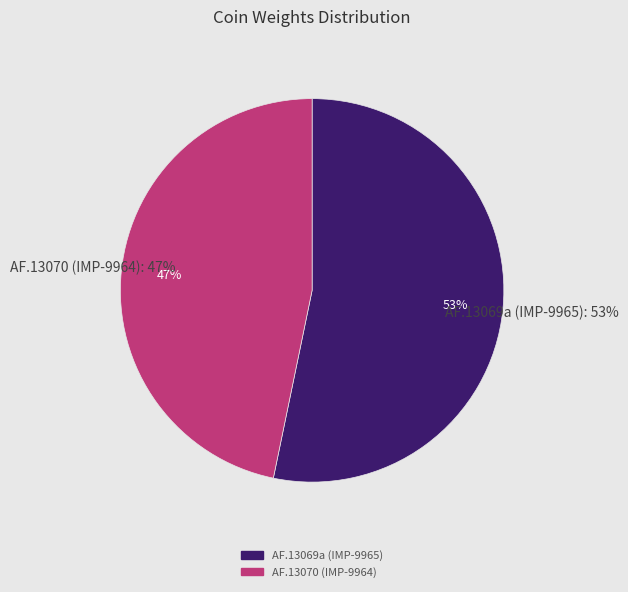

How many segments does this pie chart have?

2